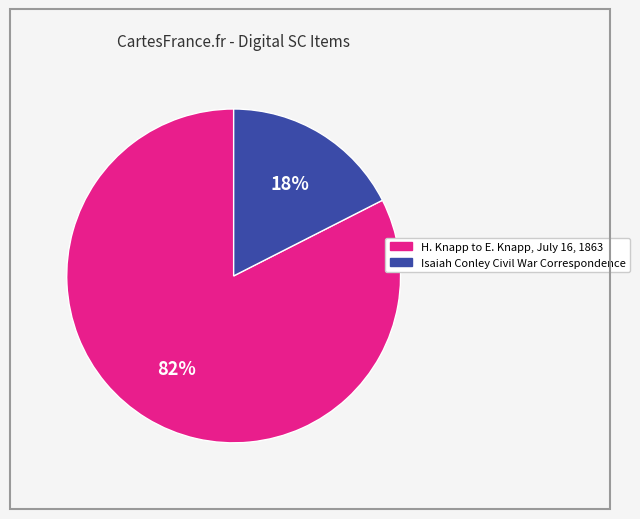

Count the number of slices in the pie.

2